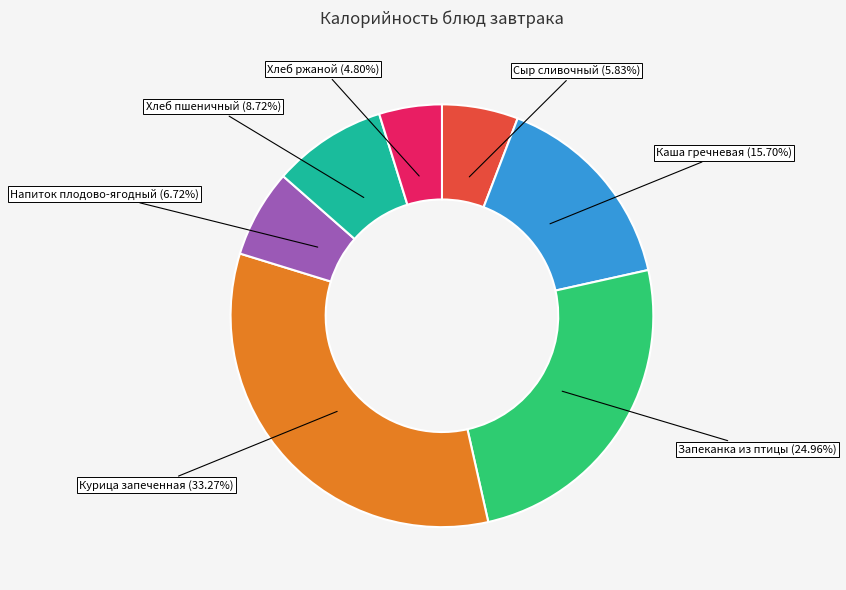

How many slices are in this pie chart?

7